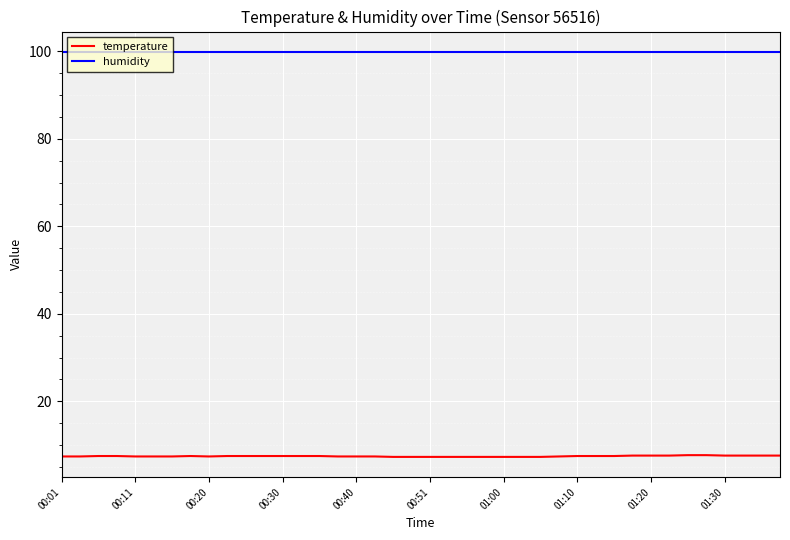

Rank the series by their average value, from highest to lowest.

humidity, temperature